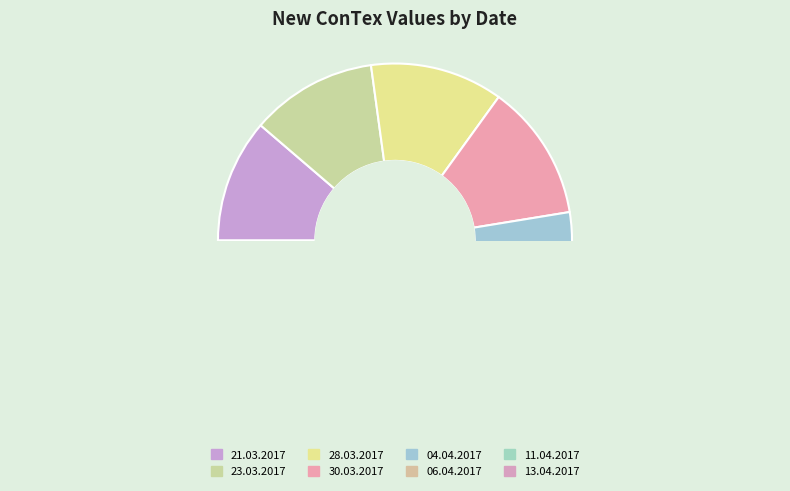

What is the ratio of the value at 30.03.2017 to the value at 21.03.2017?

1.1